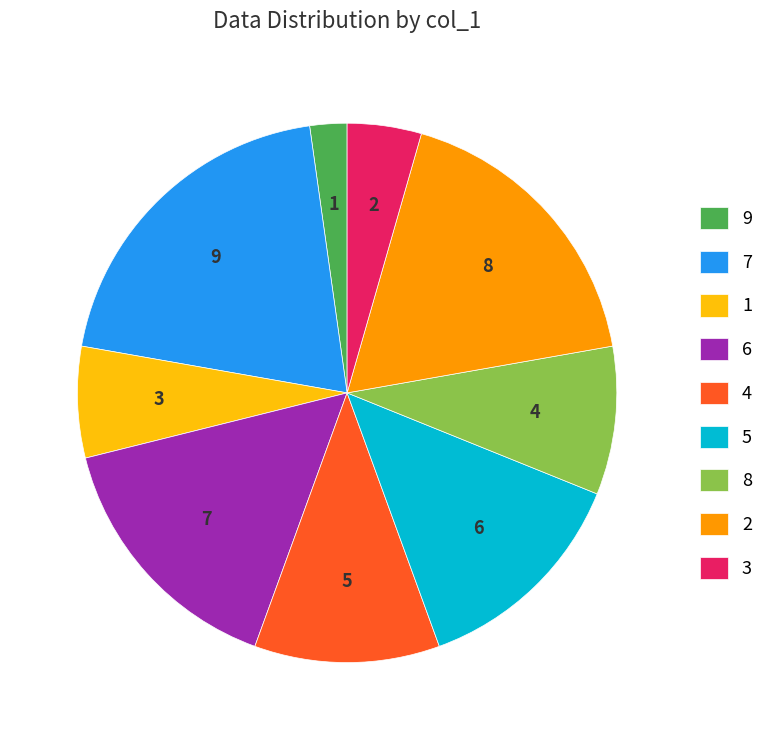

Combined, do 4 and 3 account for over 50%?

No